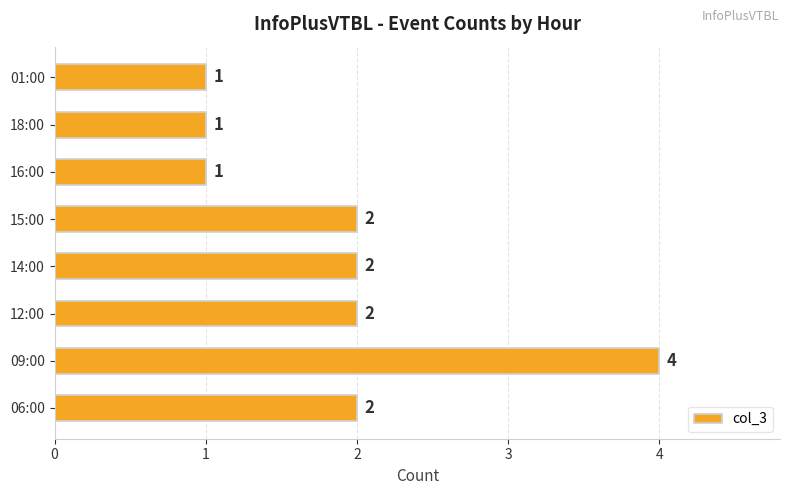

How many values are between 1 and 2?

7